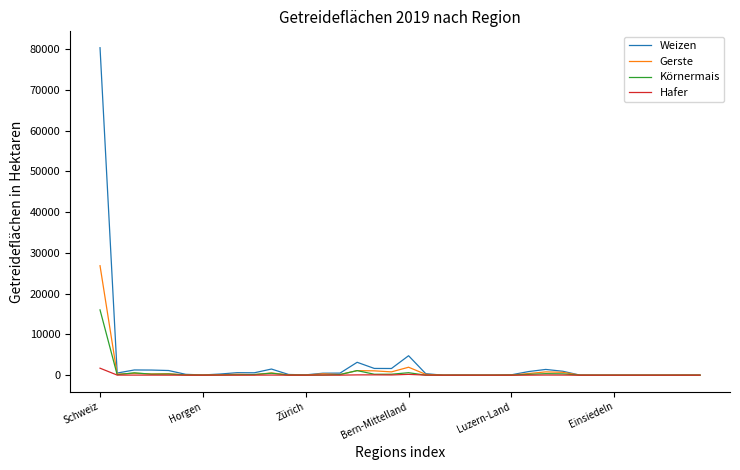

Which series has the largest range (max minus min)?

Weizen